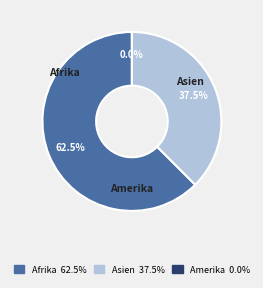

Does Afrika represent more than half of the total?

Yes